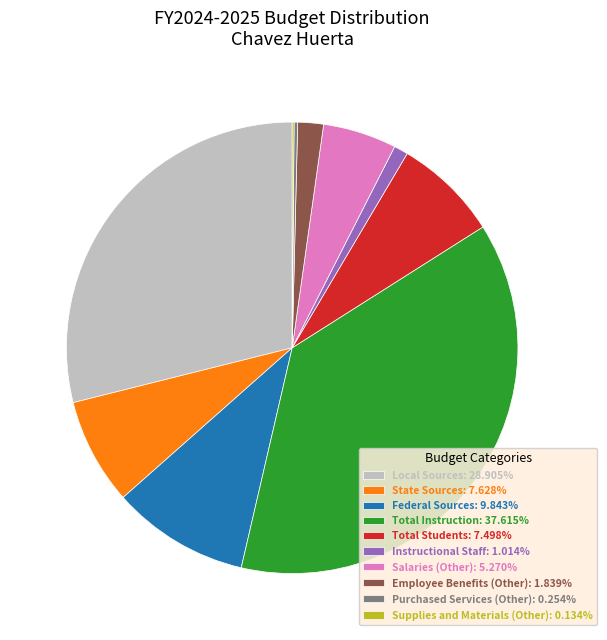

Is the sum of Total Instruction: 37.615% and Instructional Staff: 1.014% greater than half?

No